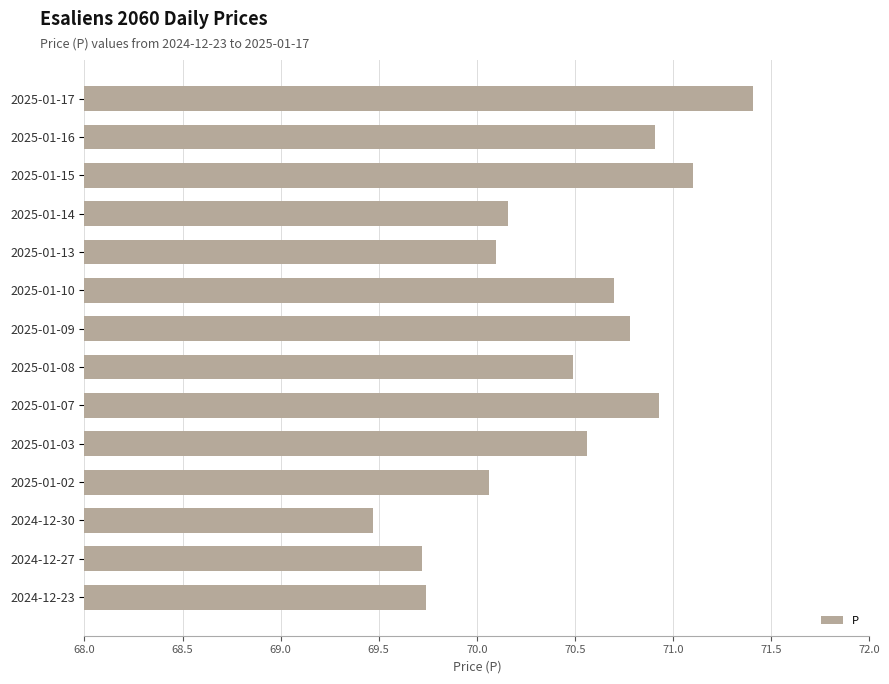

What is the greatest value displayed?

71.4